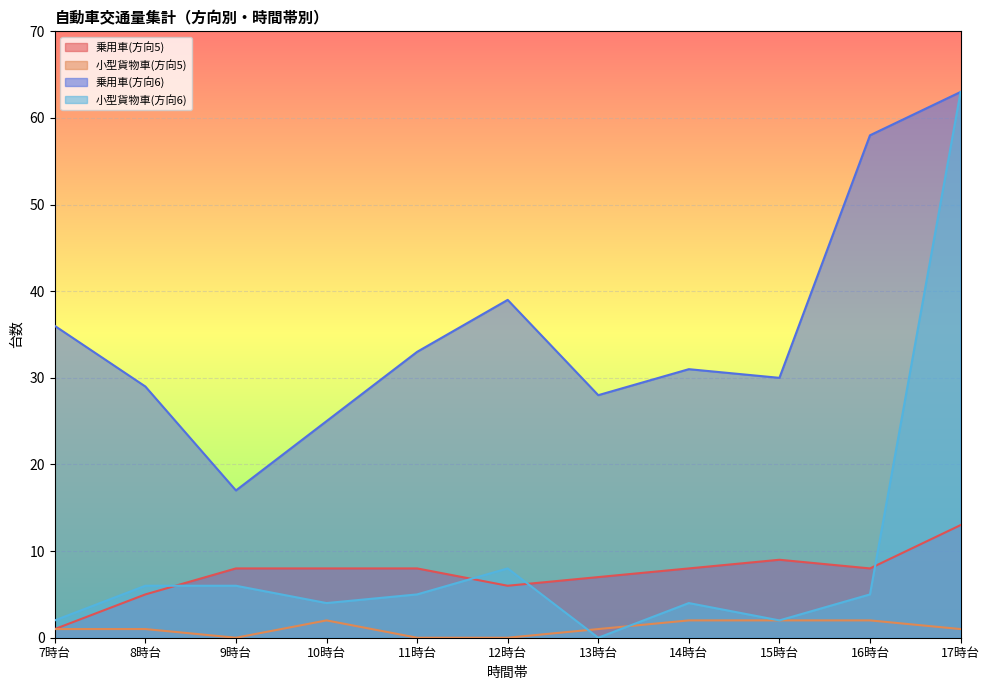

What is the difference between the 小型貨物車(方向5) values at 14時台 and 17時台?

1